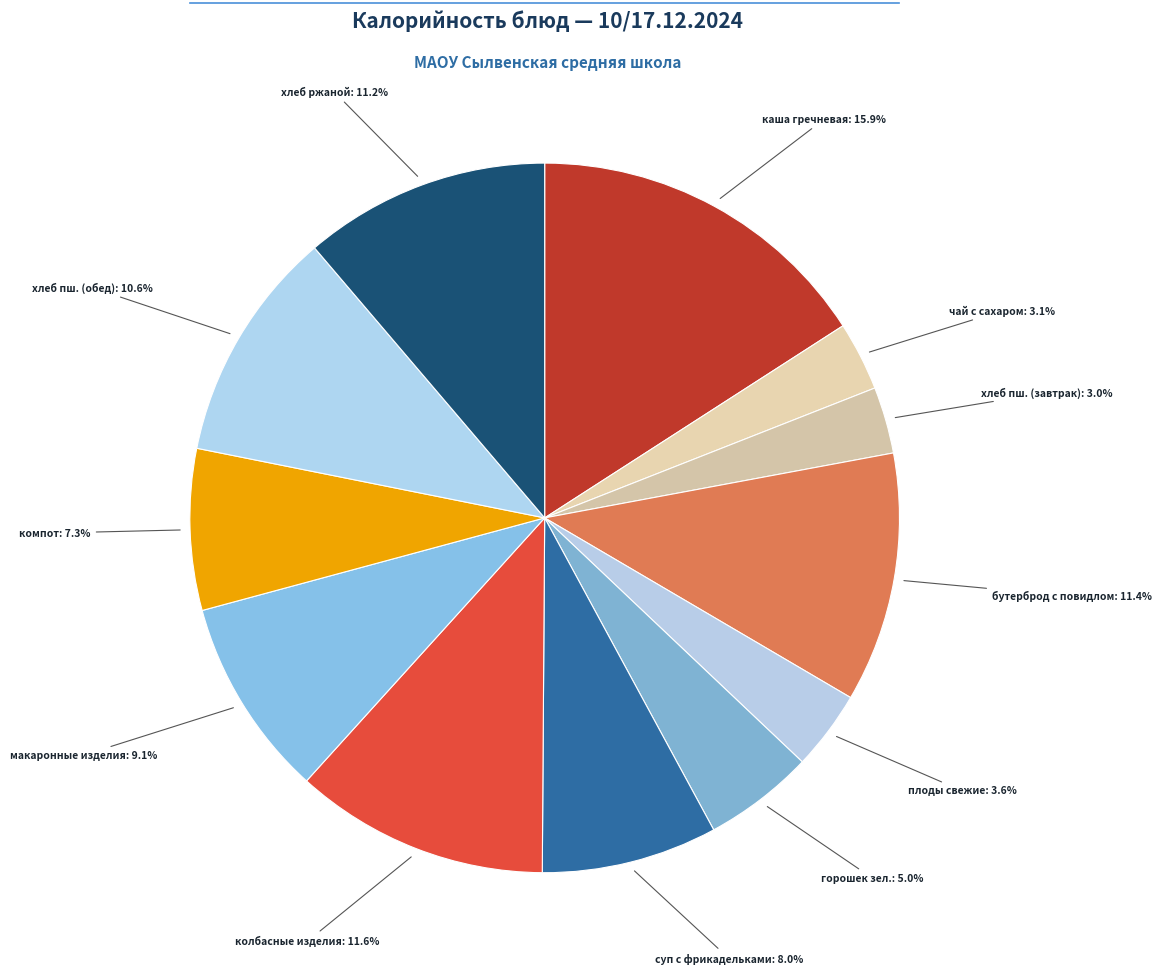

Does суп с фрикадельками represent more than half of the total?

No